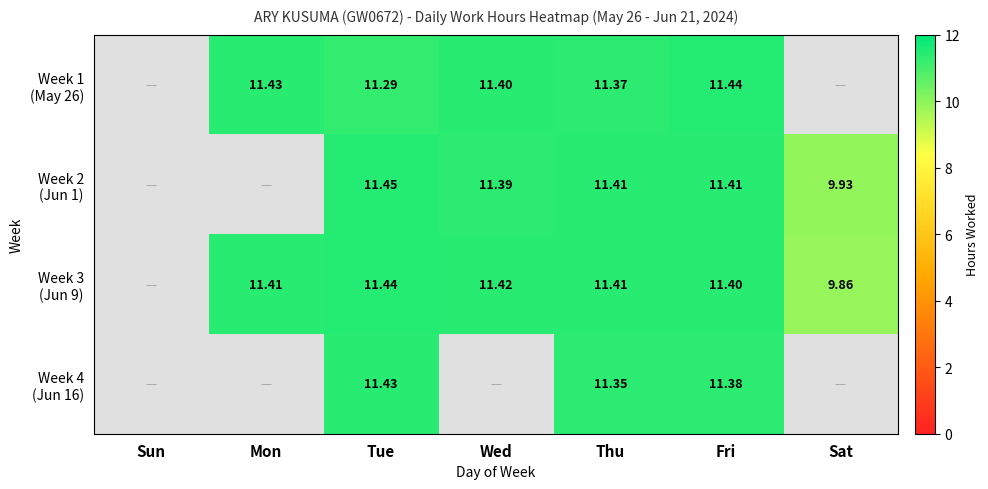

Where does the Week 2 (Jun 1) series first go above 11?

Tue